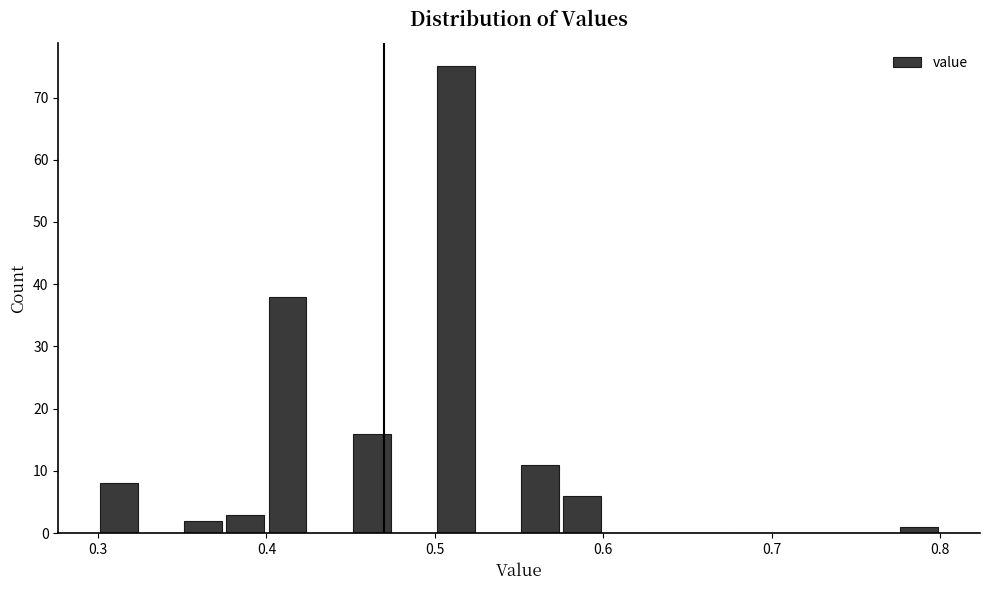

Read against the x-axis, roughly where is the centre of the tallest bar?

0.51